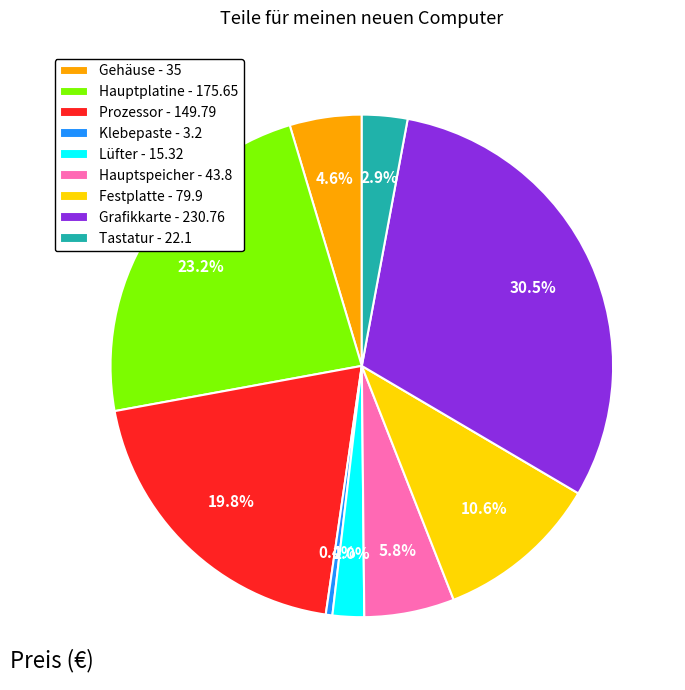

What percentage is NOT represented by Hauptplatine?

76.8%